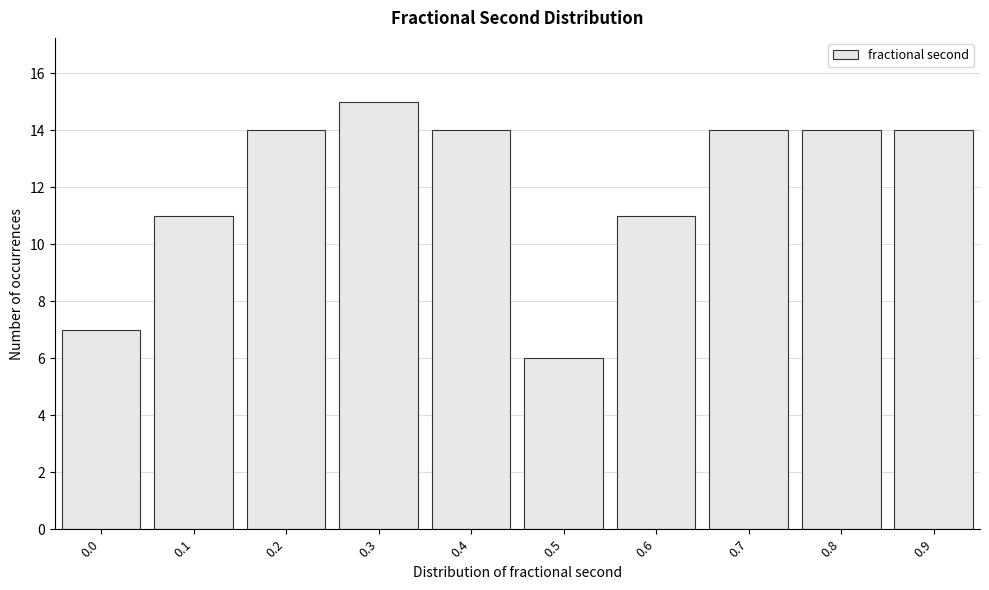

Reading left to right, list all the values displayed in this chart.

0.0=7	0.1=11	0.2=14	0.3=15	0.4=14	0.5=6	0.6=11	0.7=14	0.8=14	0.9=14